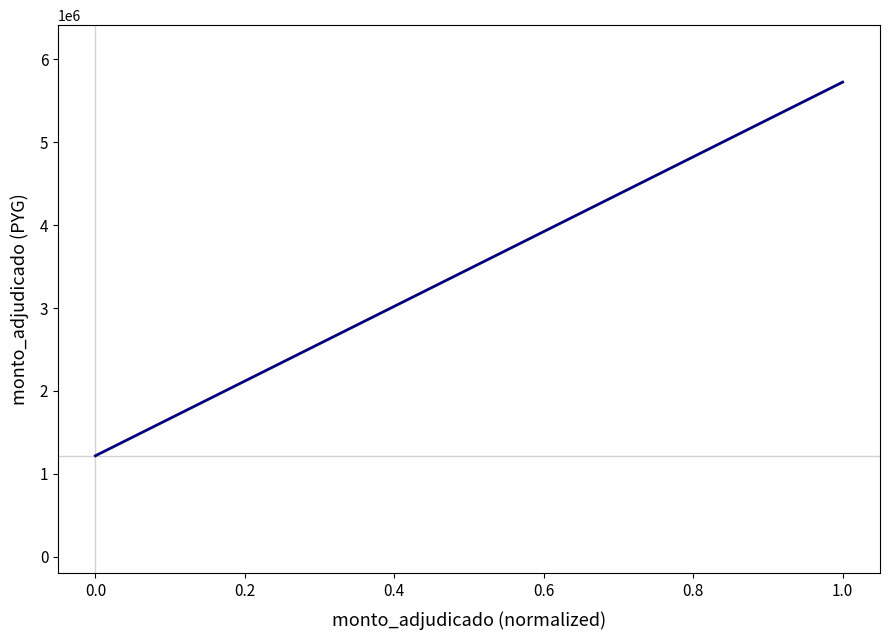

What is the difference between the second highest and second lowest values?

2403080